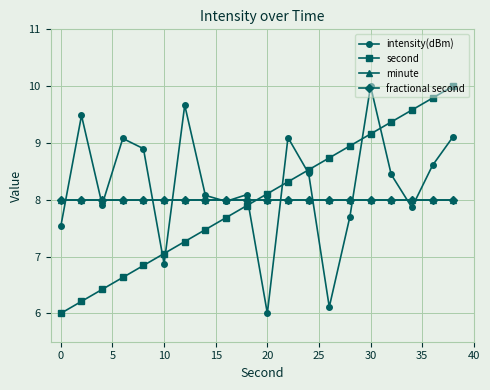

Does the chart have visible grid lines?

Yes